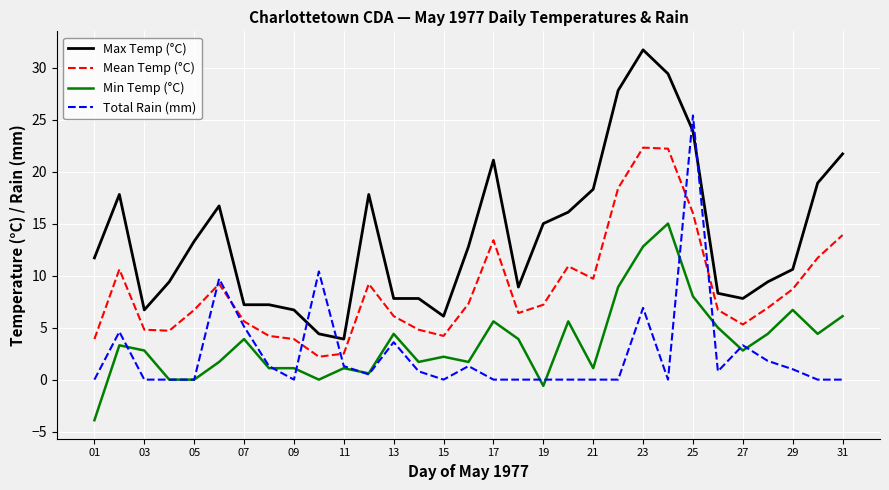

Does the chart display data point markers on the line(s)?

No